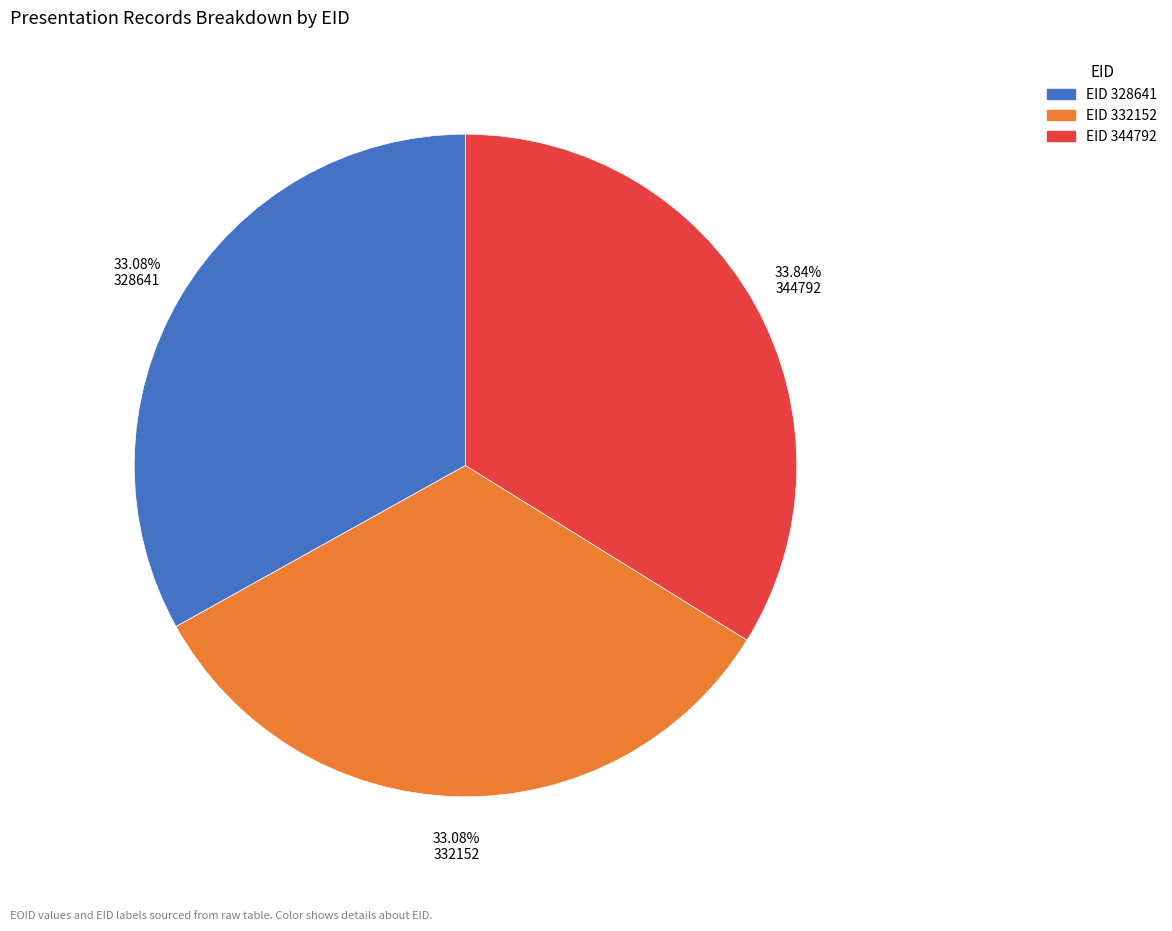

Is there any slice that represents more than half of the pie?

No